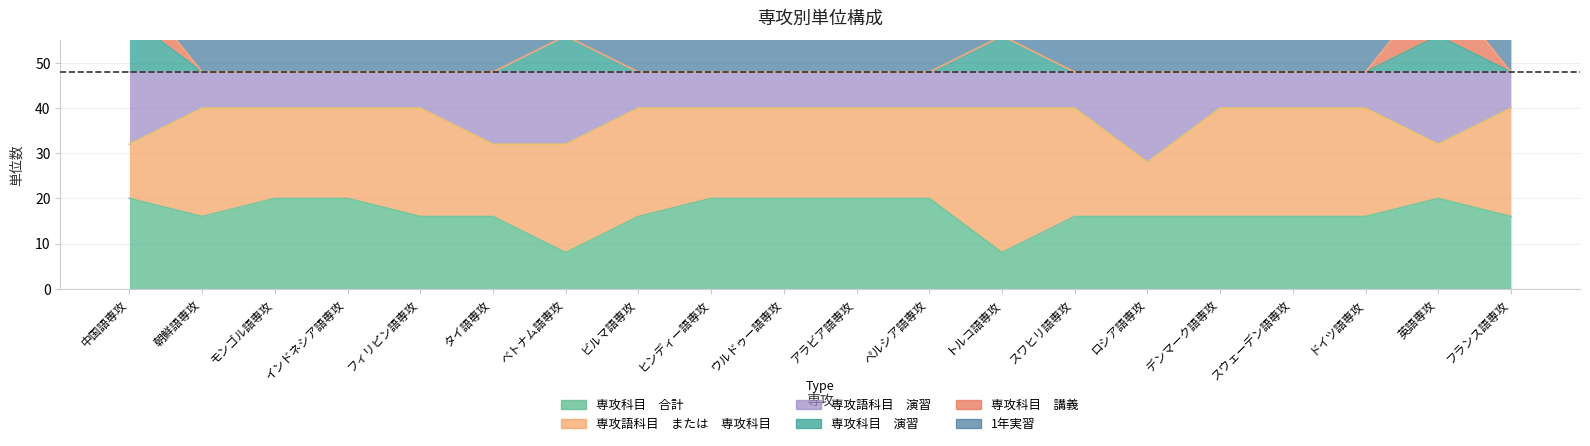

Which series has the largest total across all categories?

専攻科目　演習